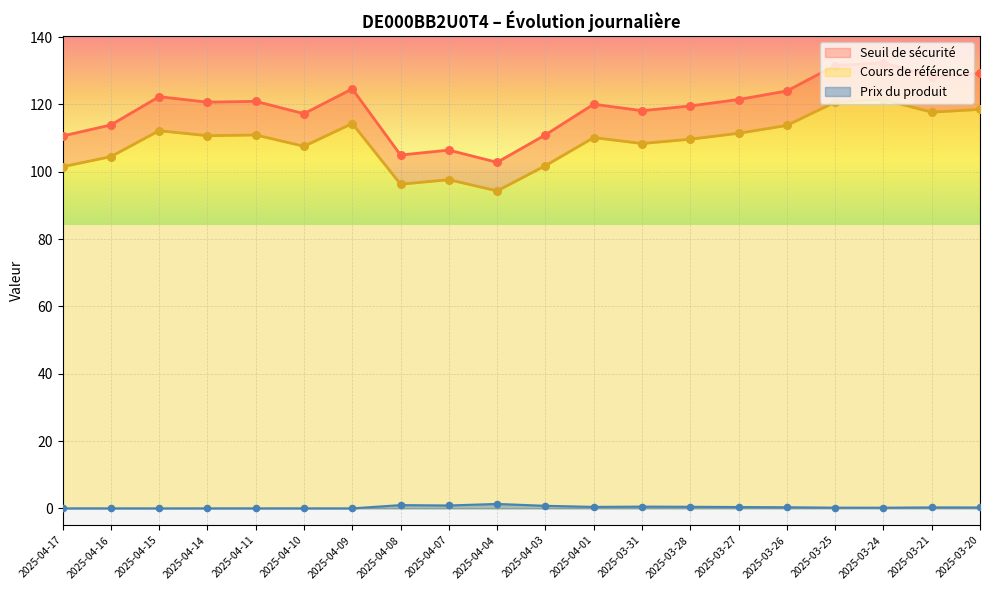

What is the total value across all series at 2025-04-03?

213.5